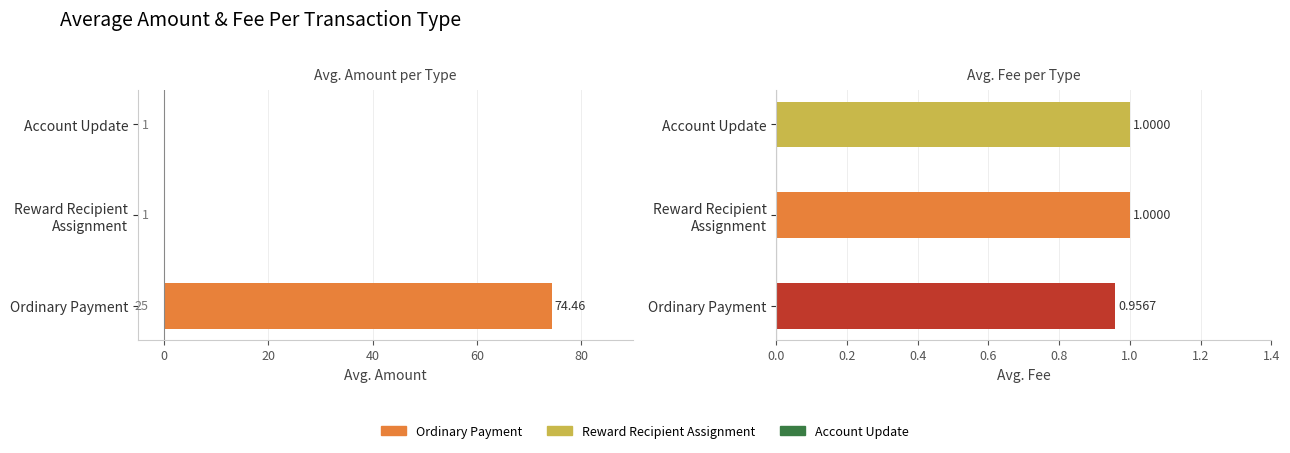

The value of Avg Fee at Reward Recipient Assignment is 1.8. True or false?

False